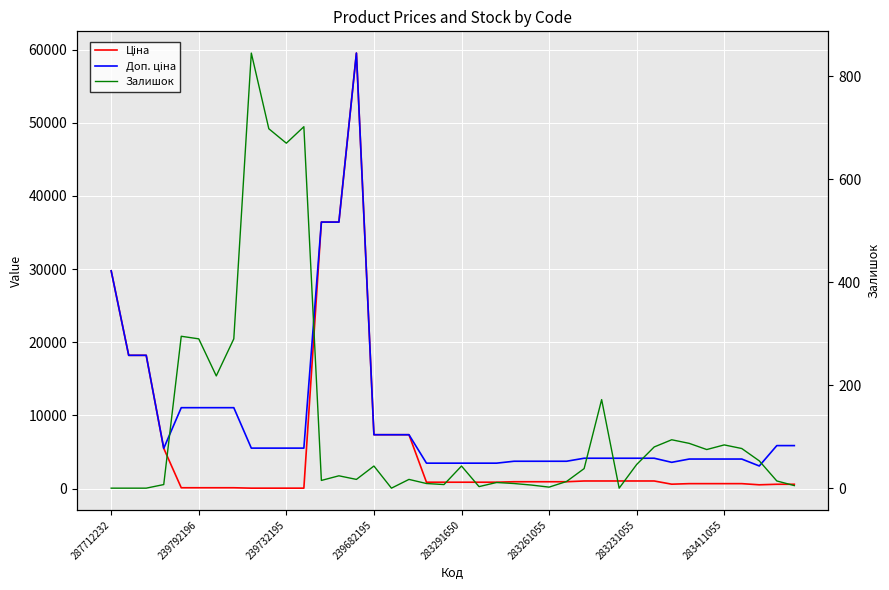

Rank the series at 283231055 from highest to lowest value.

Доп. ціна, Ціна, Залишок